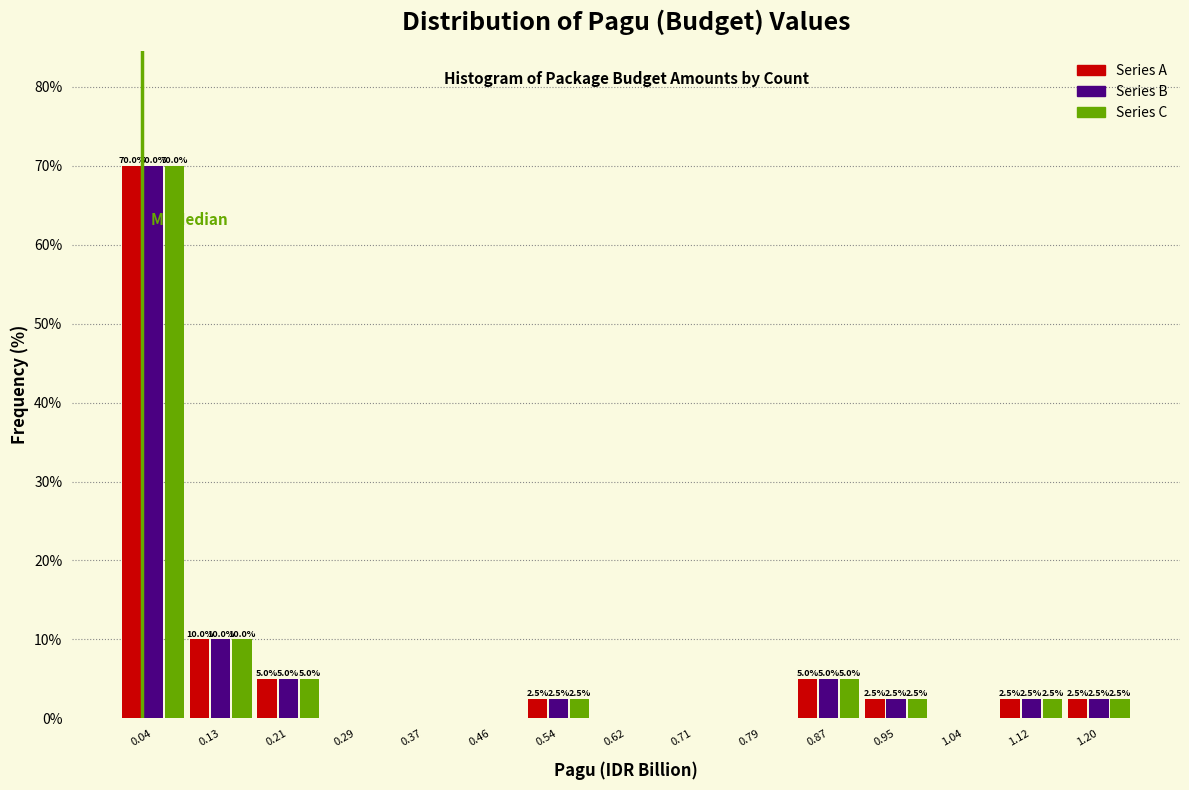

In the Series A series, which range on the x-axis has the tallest bar?

0.00 to 0.08